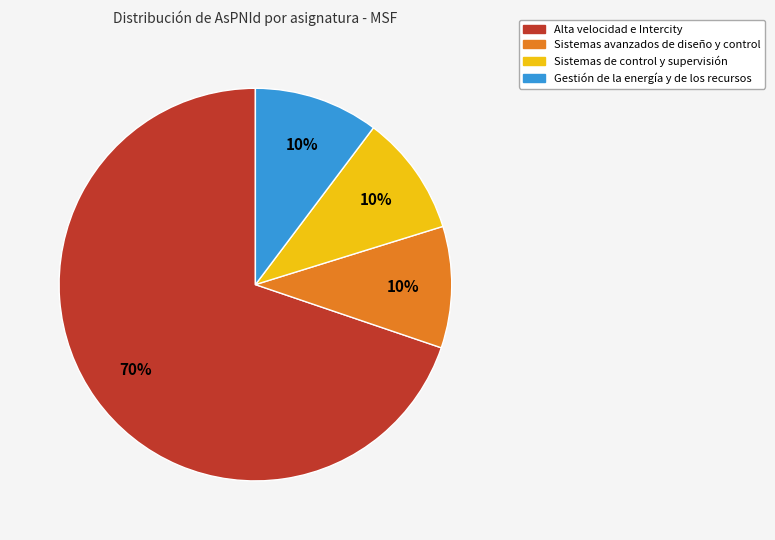

Is there a majority slice in this chart?

Yes